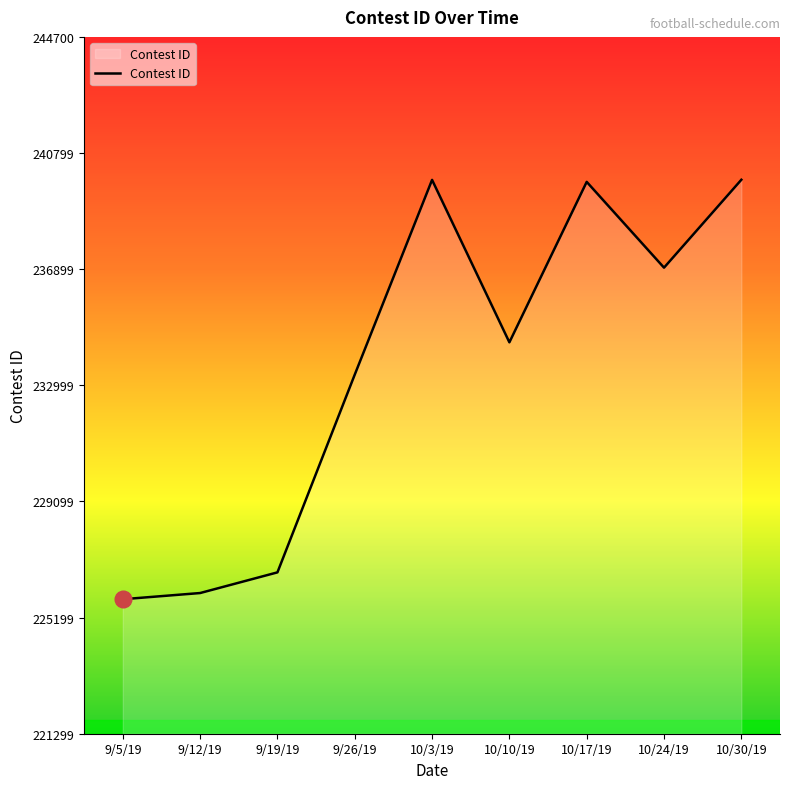

Which has a higher value, 10/17/19 or 9/12/19?

10/17/19